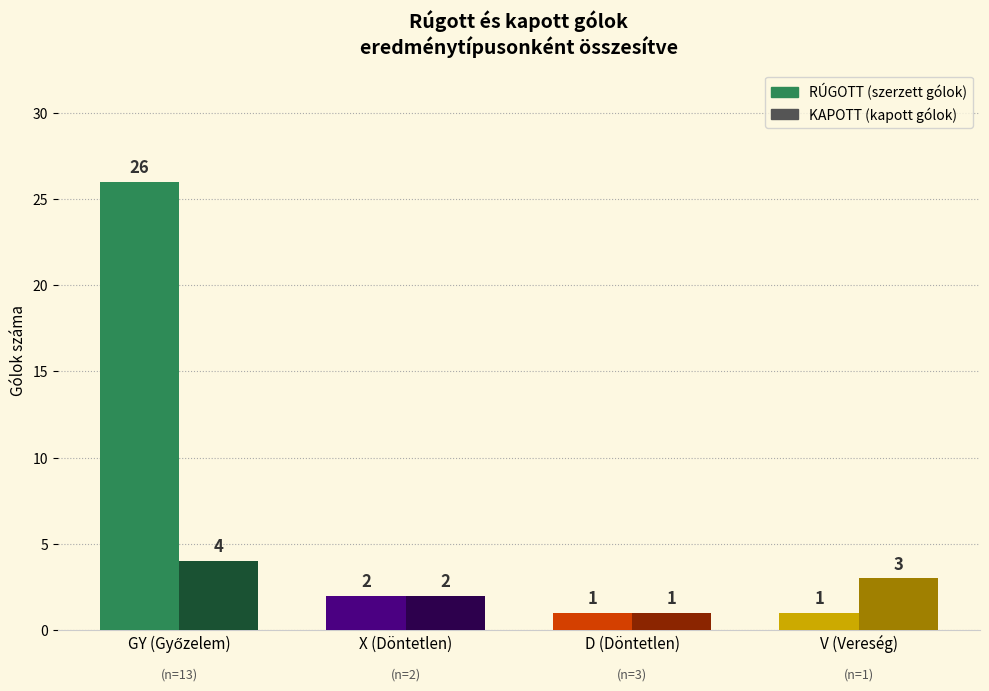

What is the total value across all series at D (Döntetlen)?

2